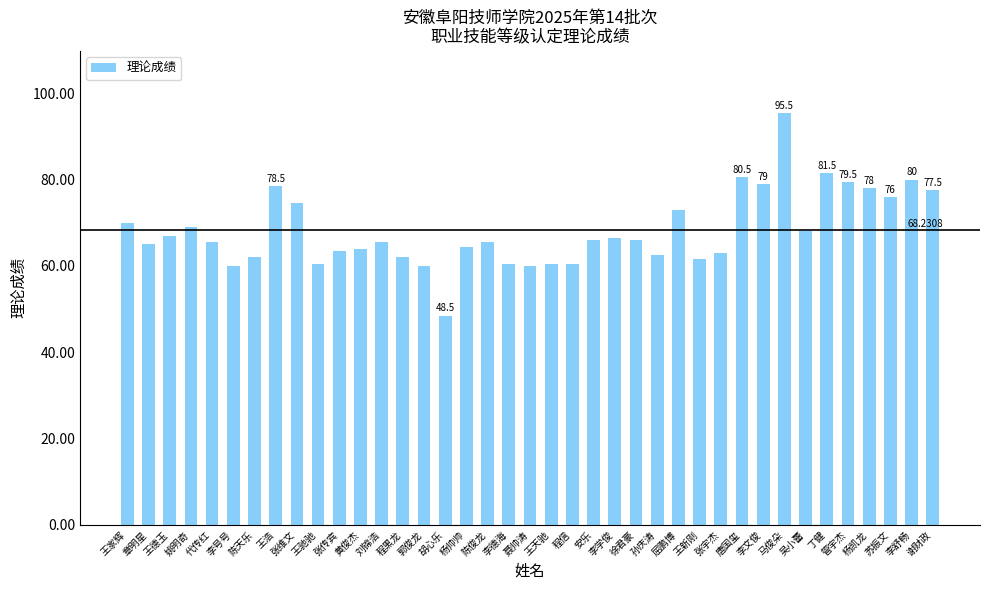

What is the greatest value displayed?

95.5